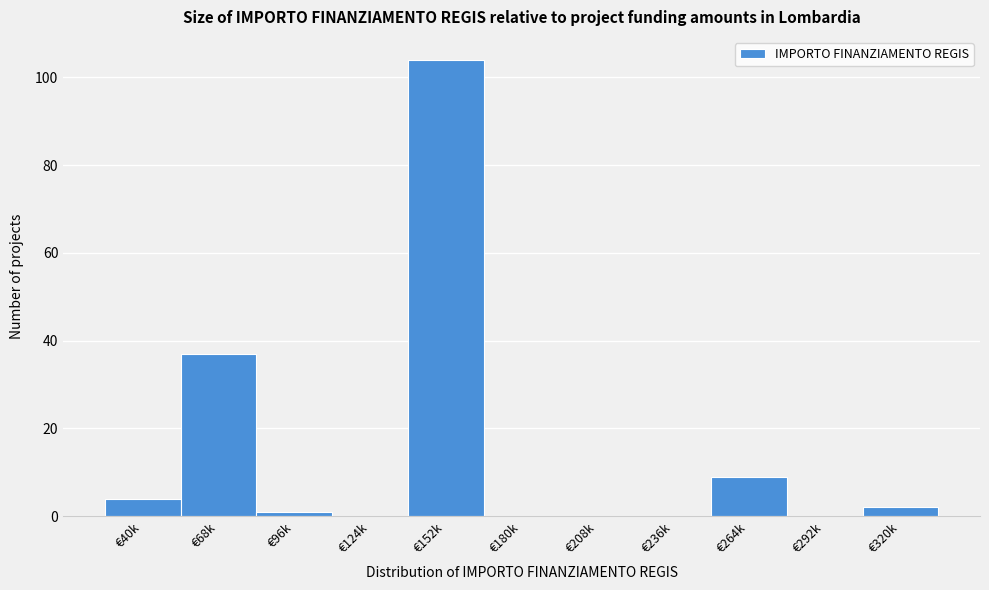

Reading left to right, list all the values displayed in this chart.

€40k=4	€68k=37	€96k=1	€124k=0	€152k=104	€180k=0	€208k=0	€236k=0	€264k=9	€292k=0	€320k=2